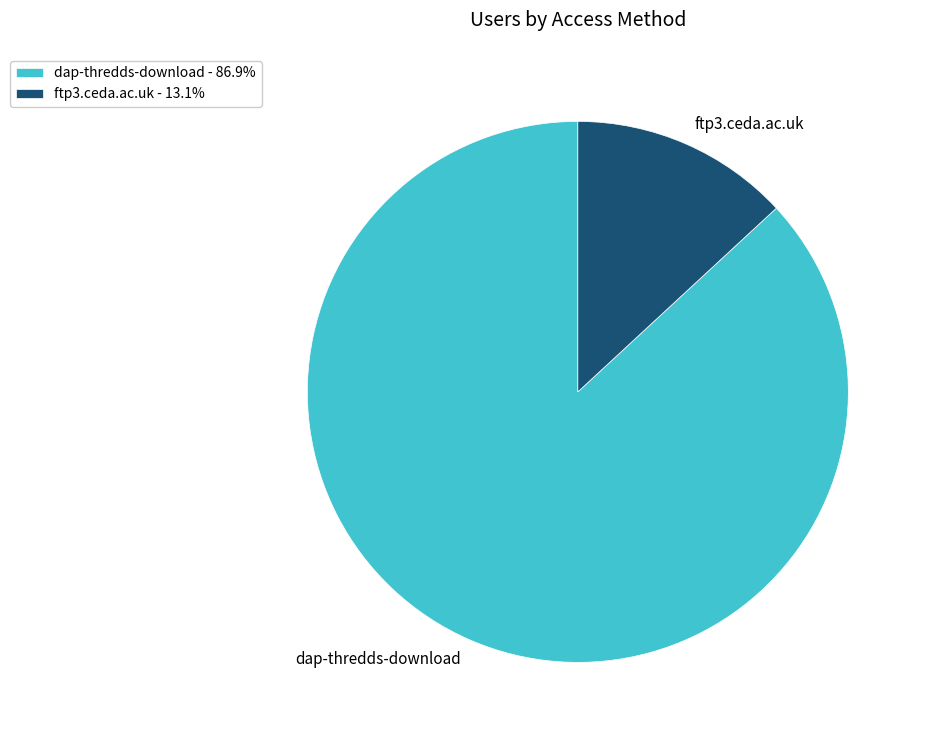

Rank the categories by value from highest to lowest.

dap-thredds-download, ftp3.ceda.ac.uk